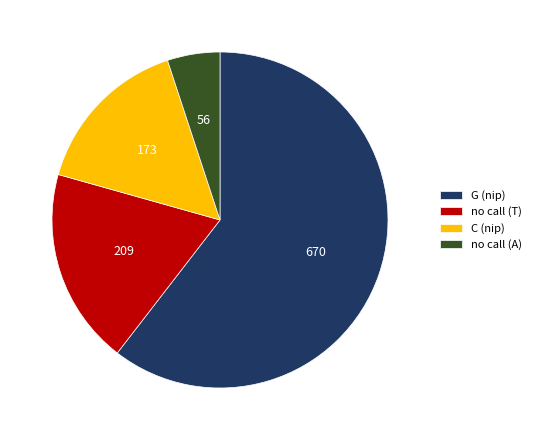

How many slices are in this pie chart?

4